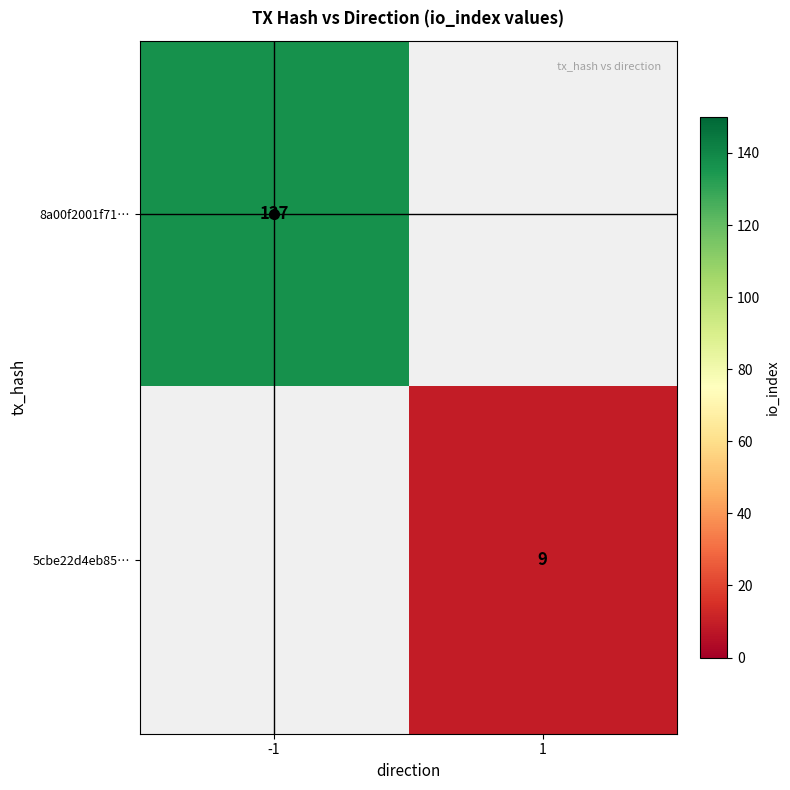

The 8a00f2001f71… series shows 137 at -1. True or false?

True